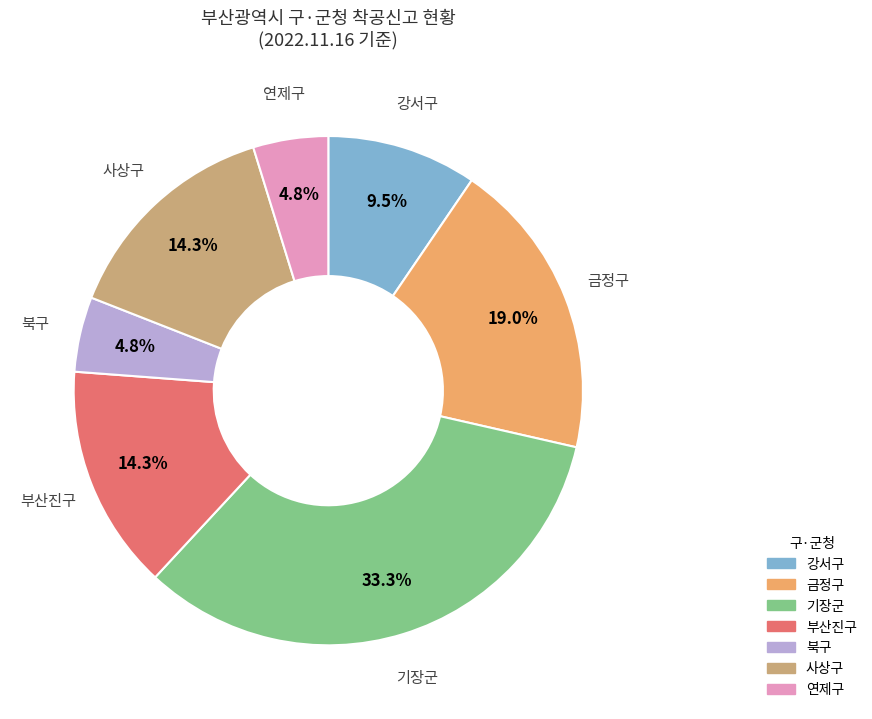

Count the number of slices in the pie.

7